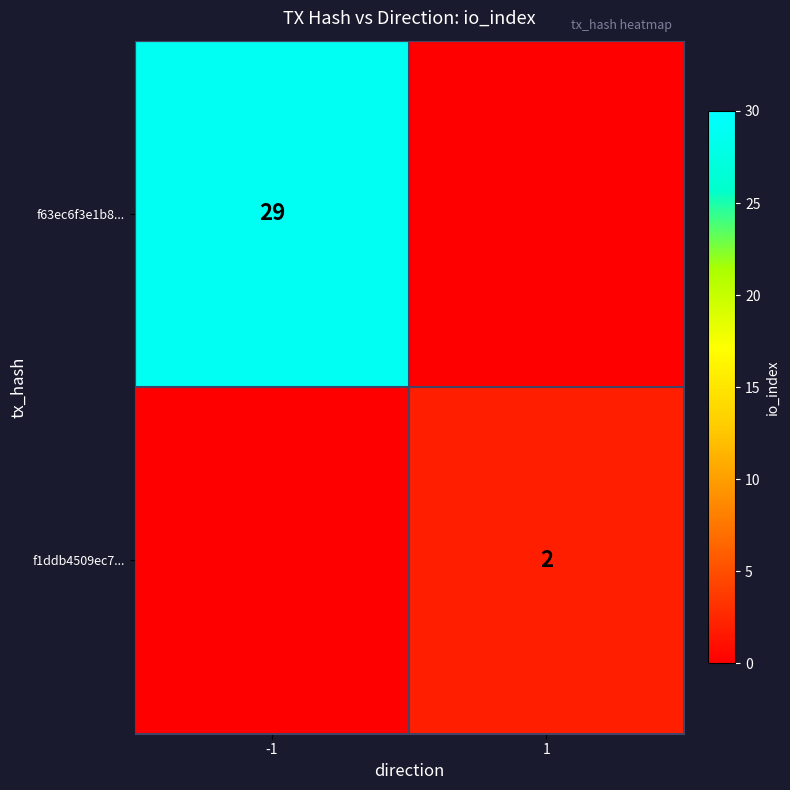

Is the value of f63ec6f3e1b8... at -1 greater than the value of f1ddb4509ec7... at 1?

Yes